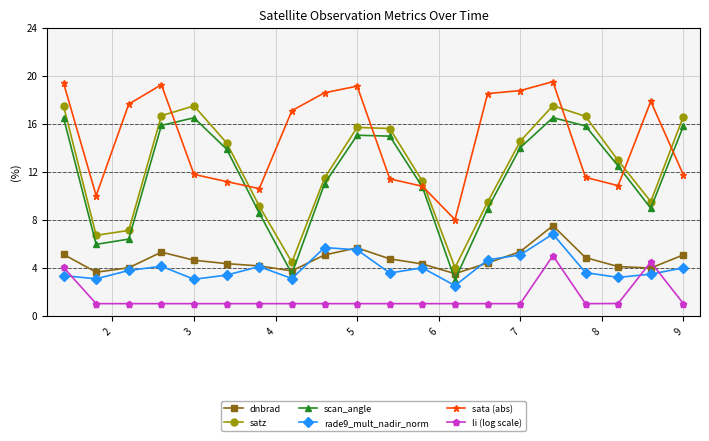

What is the value of the dnbrad point at the 3rd from the left?

4.0